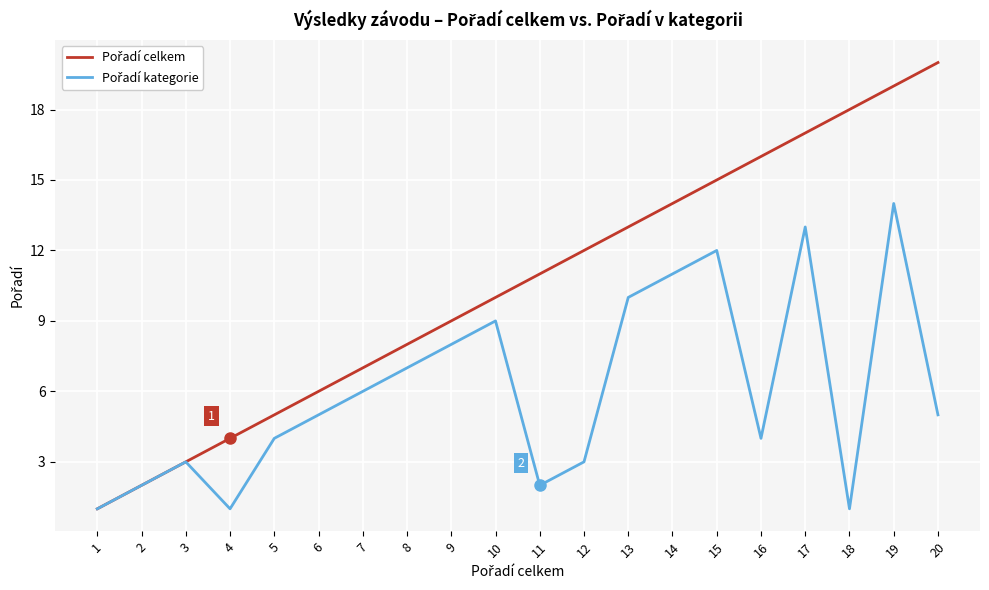

What is the greatest value displayed?

20